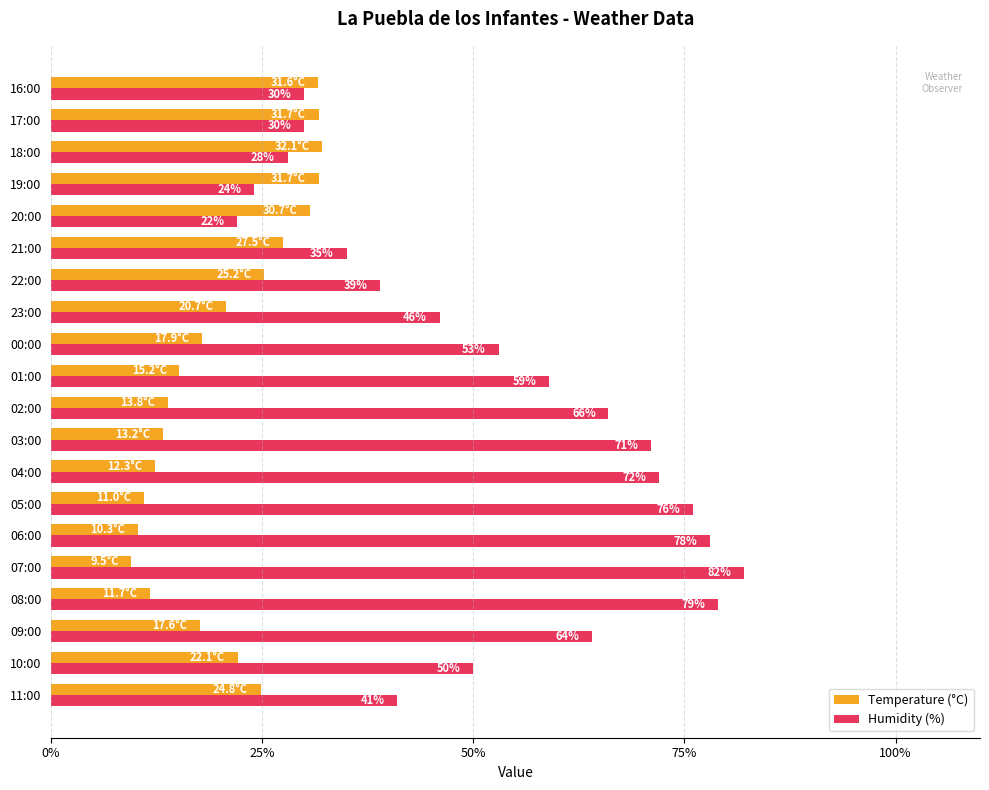

True or false: Humidity (%) has a value of 88.2 at 00:00.

False